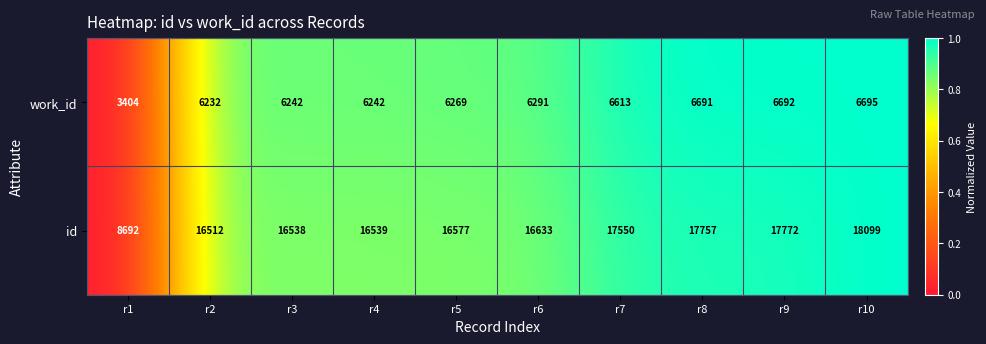

Between r6 and r9, which series saw the biggest shift?

id